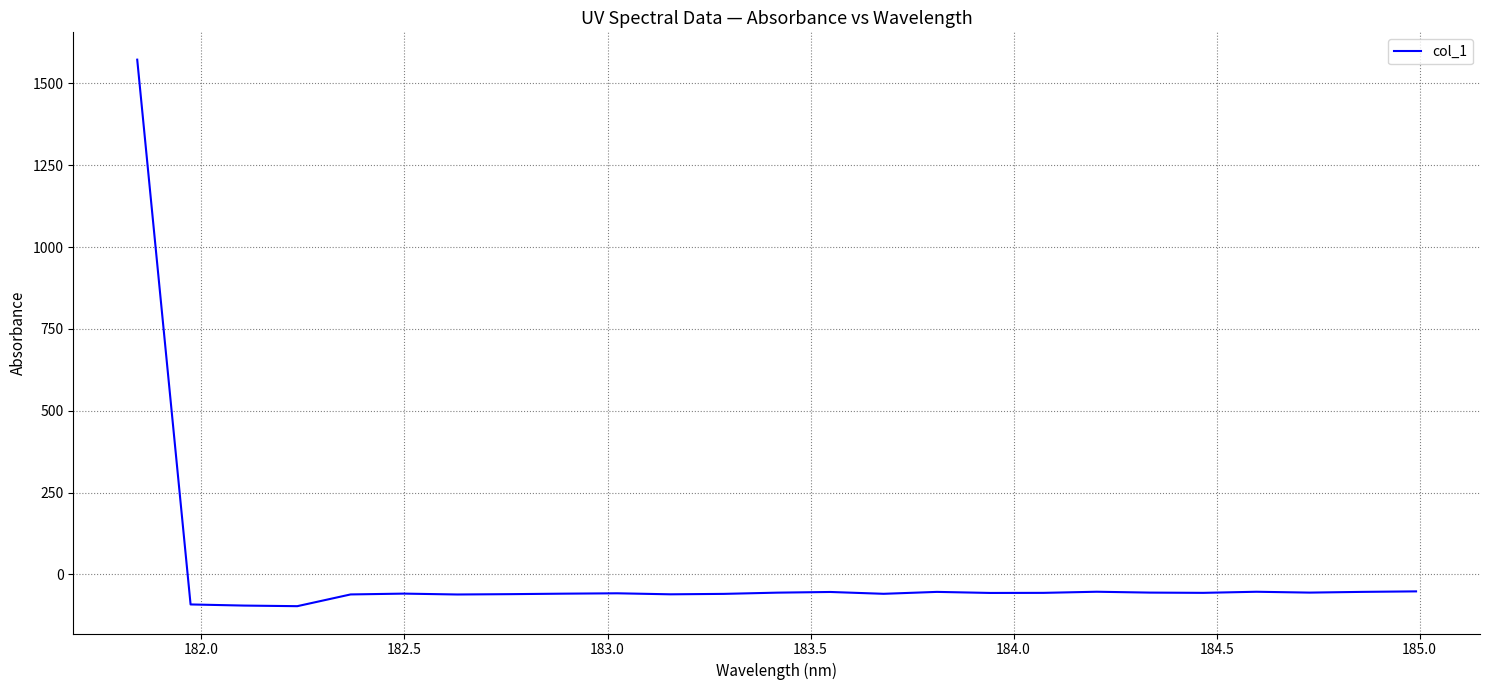

What is the difference between the maximum and minimum values?

1669.6